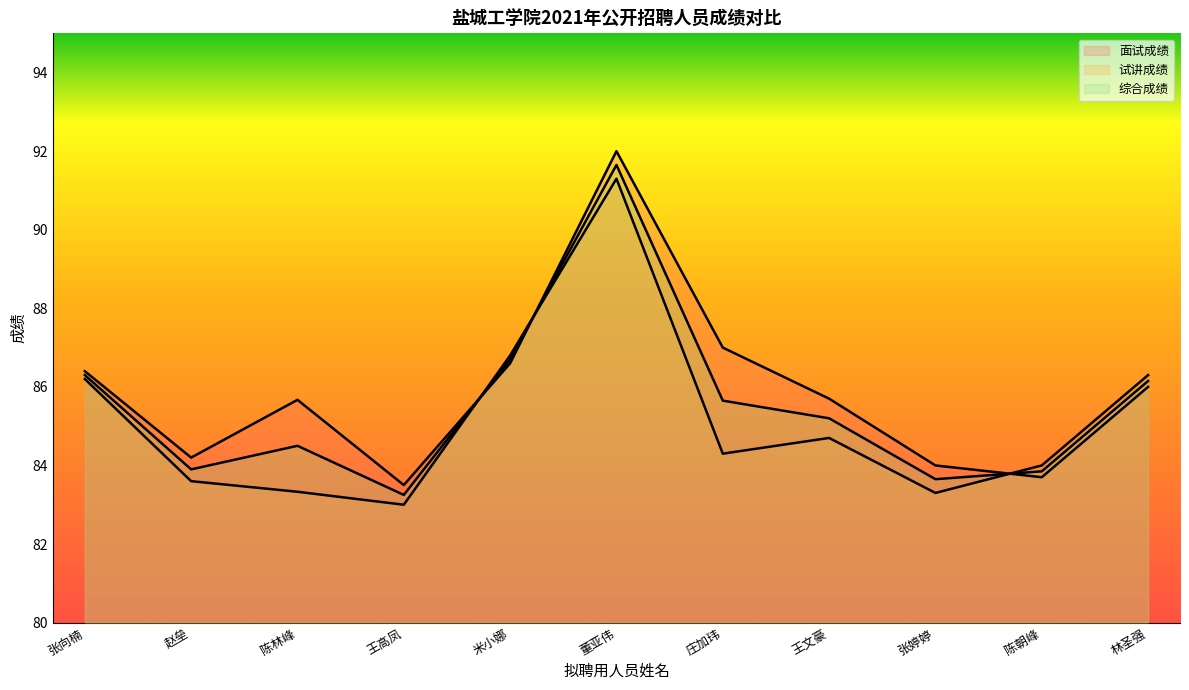

How many data points in 面试成绩 are above 85?

7